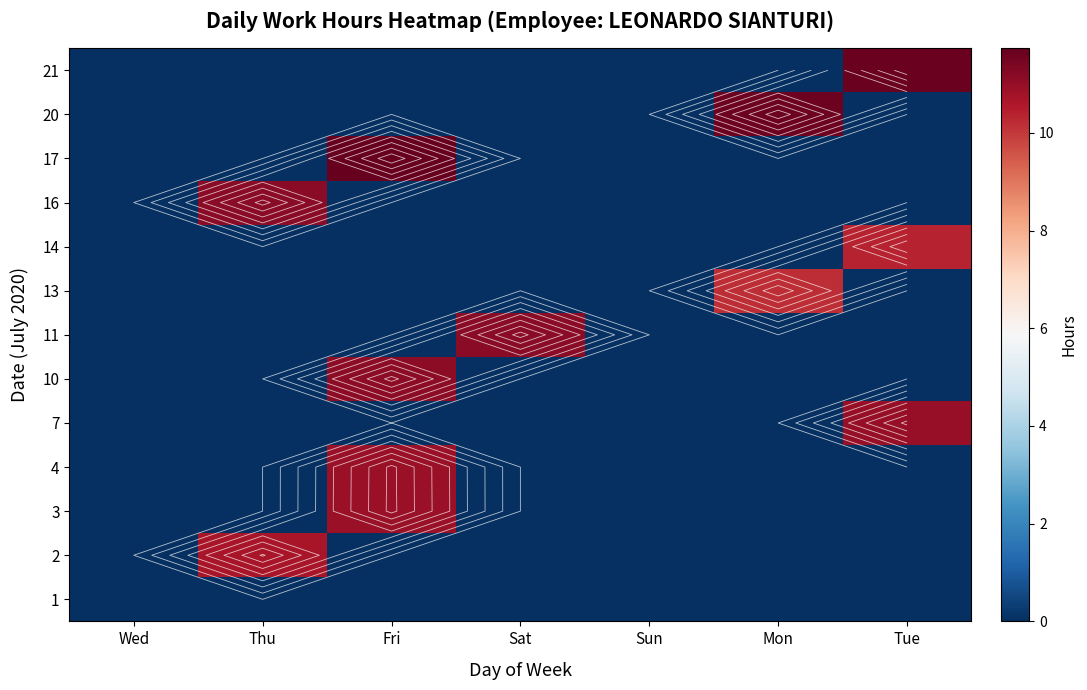

Rank the categories by 17 value from lowest to highest.

Wed, Thu, Sat, Sun, Mon, Tue, Fri